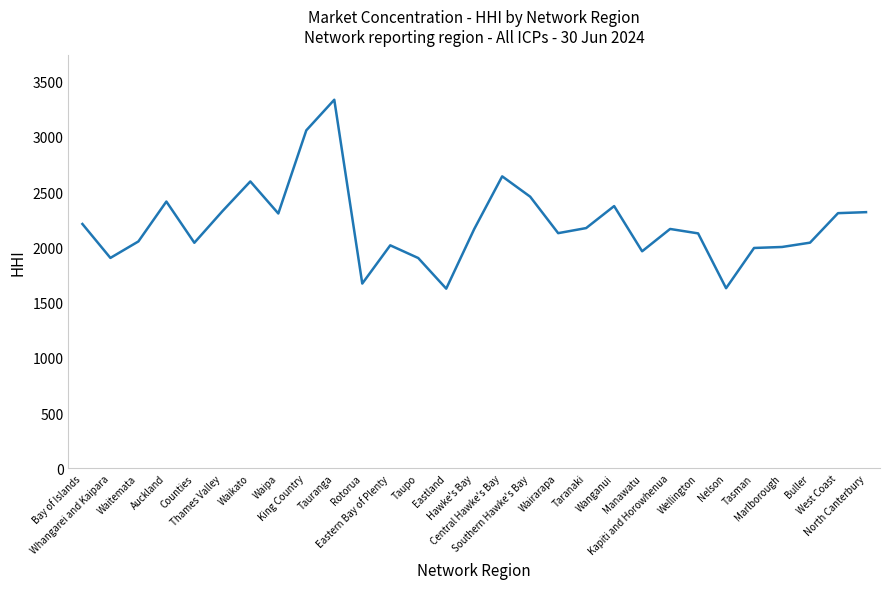

What is the difference between the values at West Coast and Eastern Bay of Plenty?

291